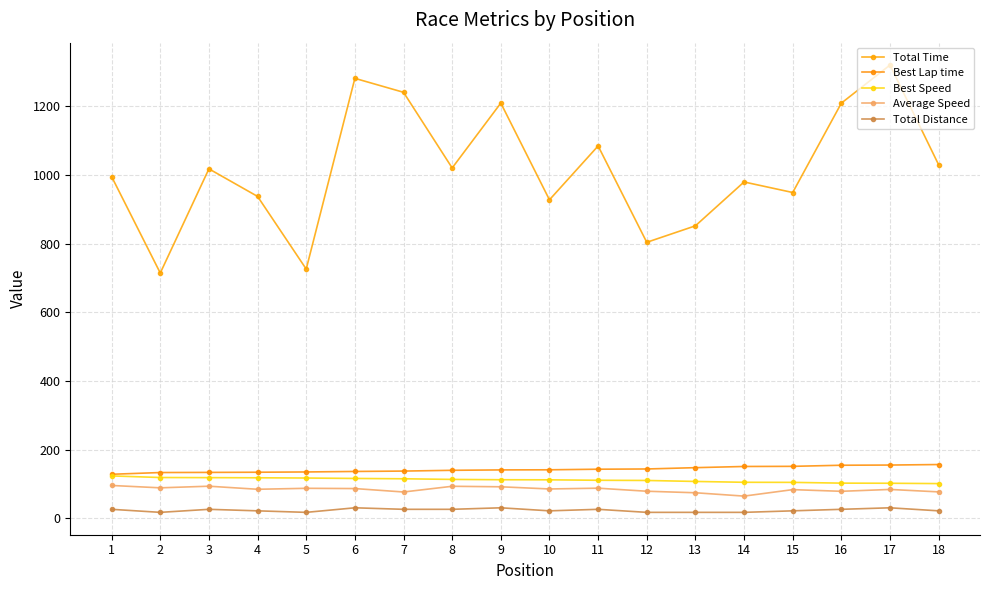

True or false: Average Speed and Total Distance intersect in this chart.

False